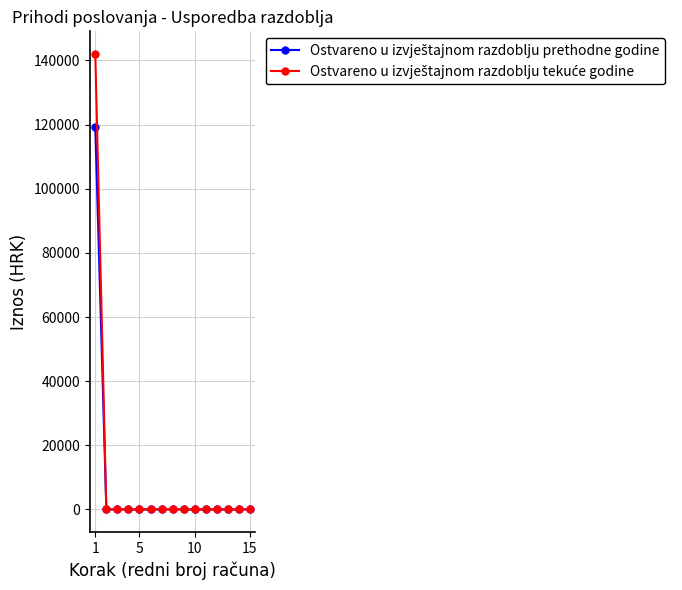

What is the greatest value displayed?

141975.0